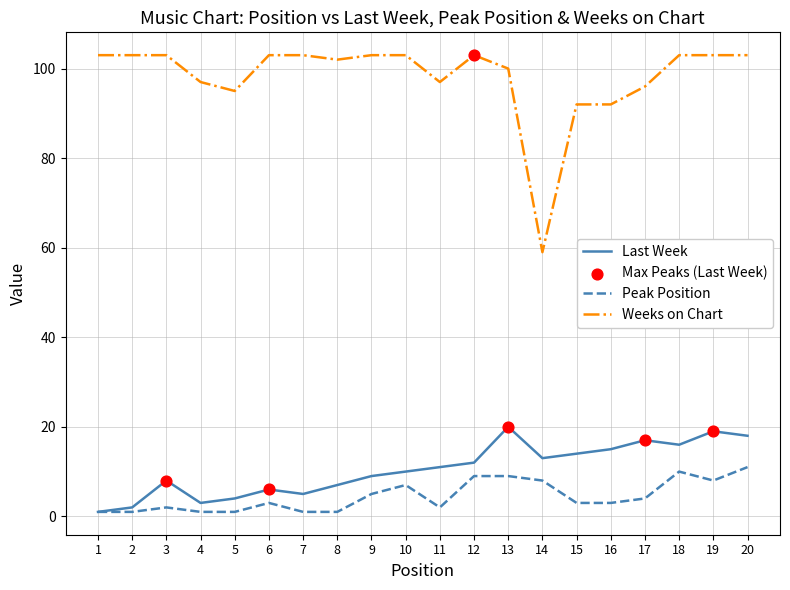

Which series has the largest total across all categories?

Weeks on Chart